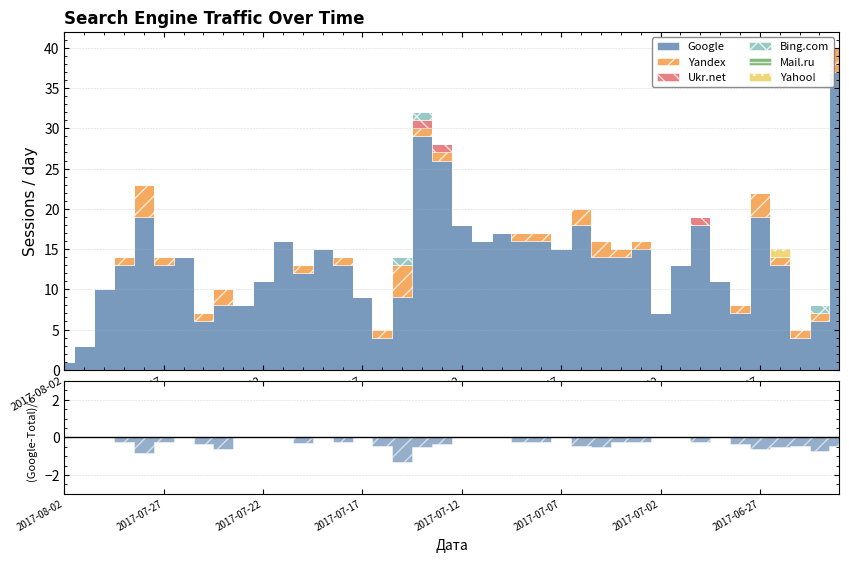

What is the approximate value of Yandex at 2017-07-27?

1